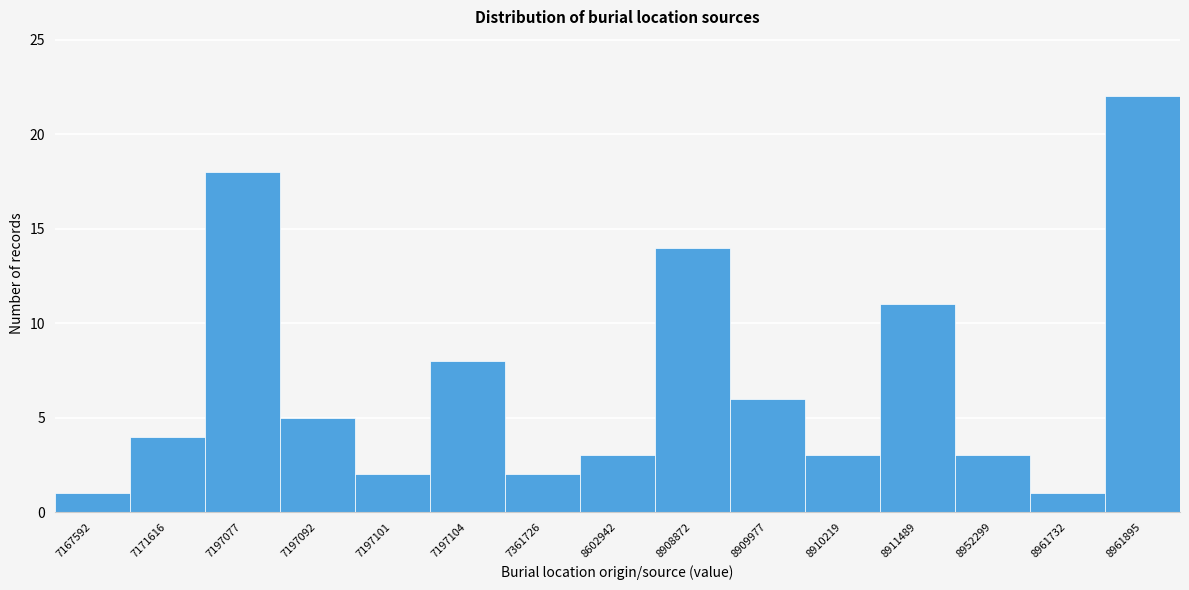

Reading left to right, what are all the values shown in this chart?

7167592=1	7171616=4	7197077=18	7197092=5	7197101=2	7197104=8	7361726=2	8602942=3	8908872=14	8909977=6	8910219=3	8911489=11	8952299=3	8961732=1	8961895=22